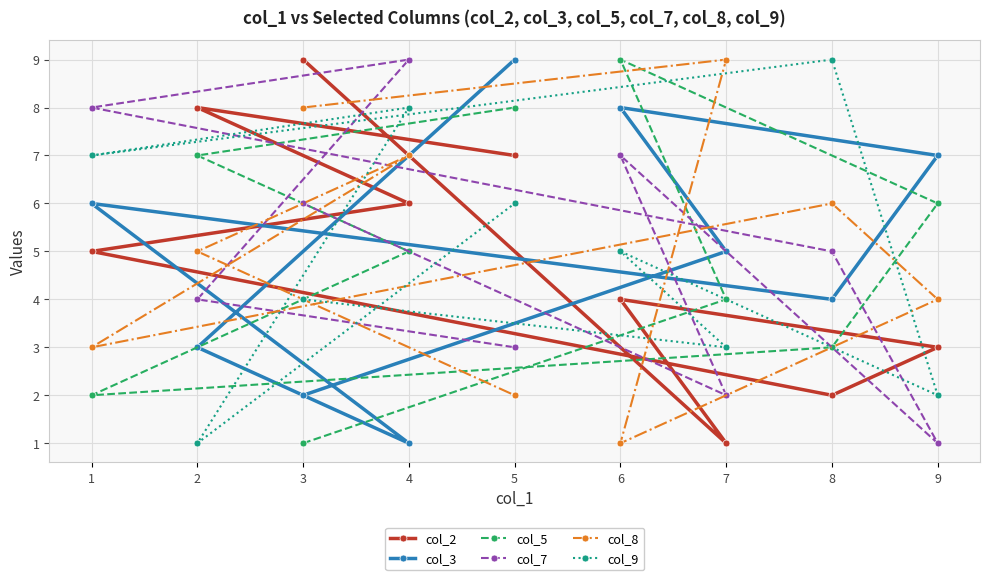

True or false: col_8 has a value of 1 at 8.

False